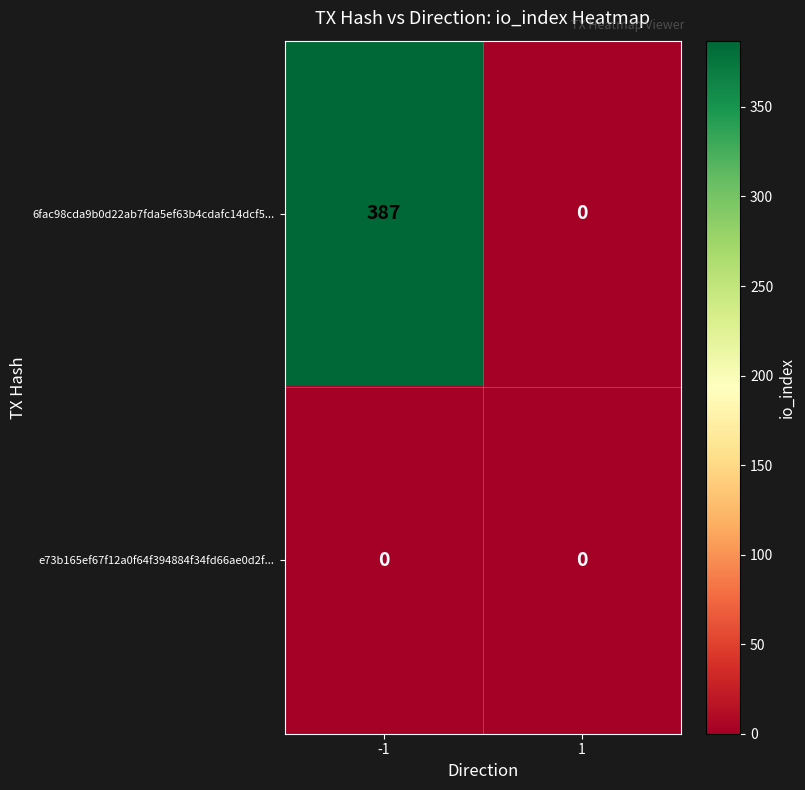

What is the difference between the highest and lowest values at -1?

387